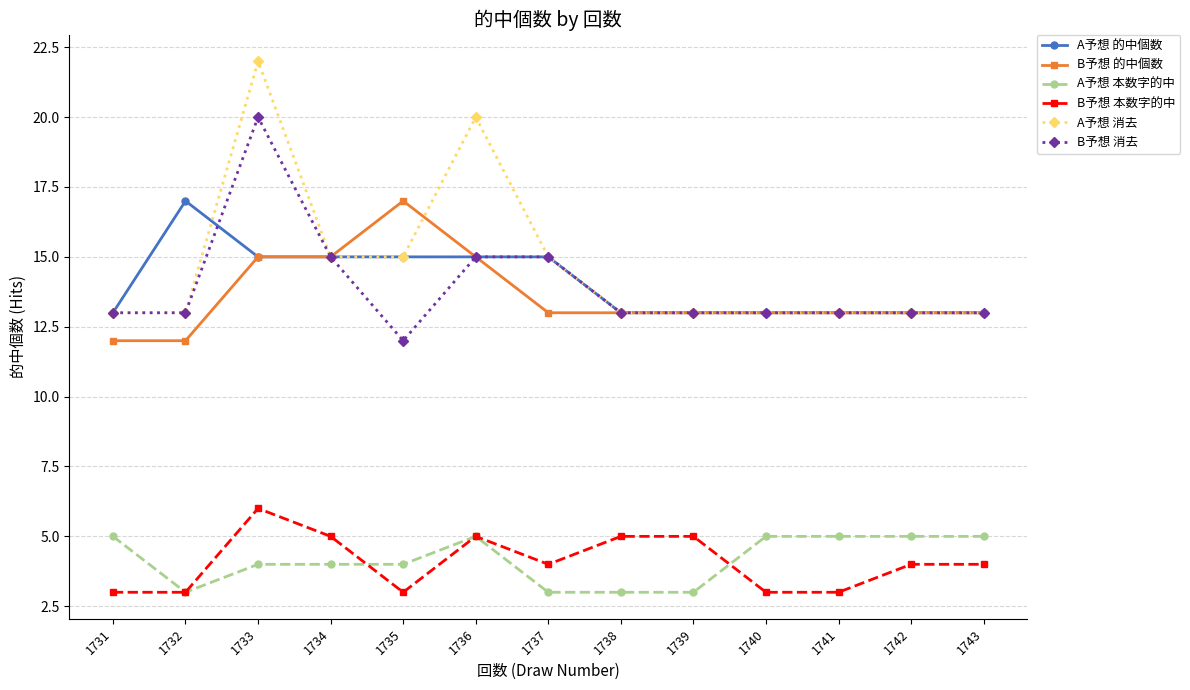

Which series has the widest spread of values?

A予想 消去